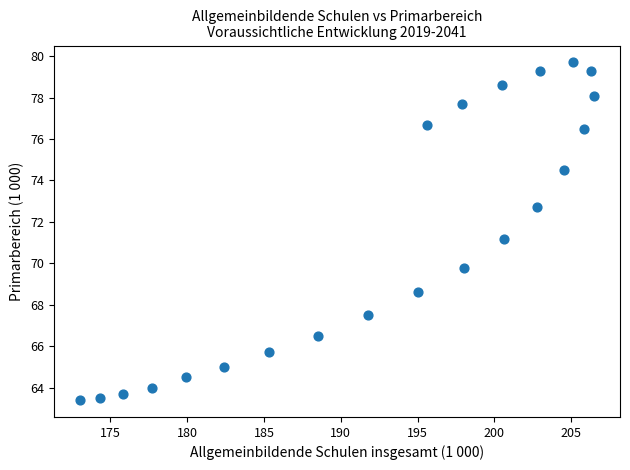

What Y value in the scatter plot is closest to 71?

71.2